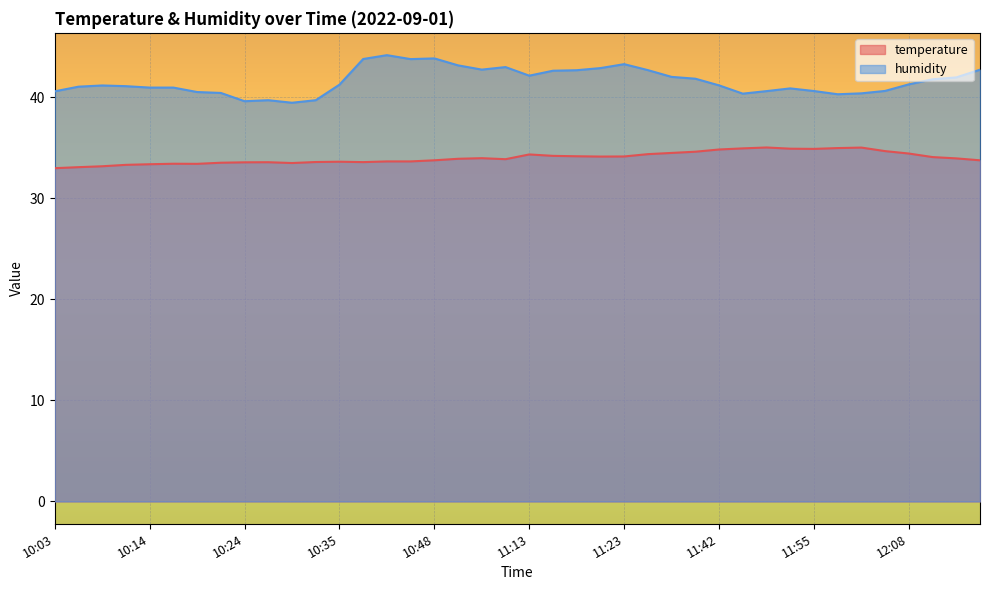

Is the value of temperature at 10:59 greater than the value of humidity at 11:31?

No